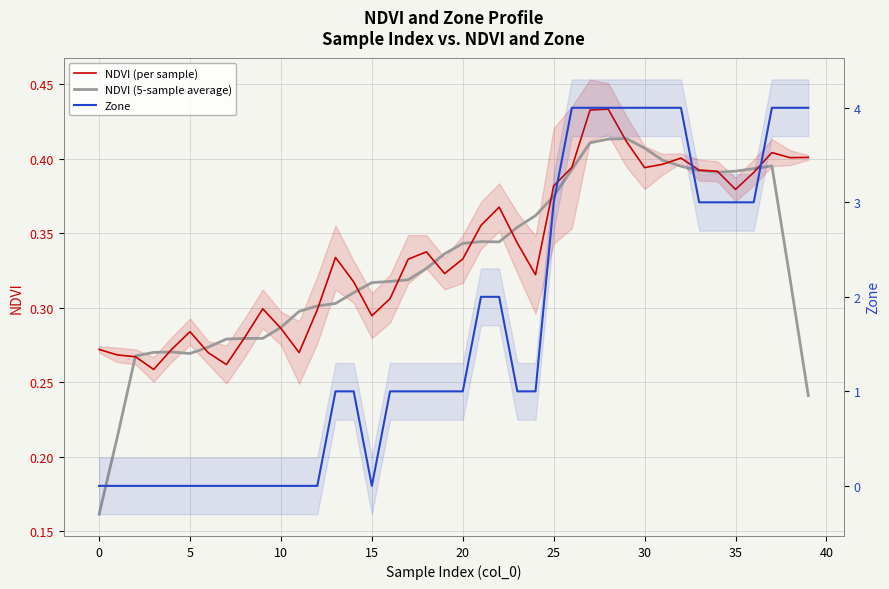

Is this an area chart (filled region under the line)?

No